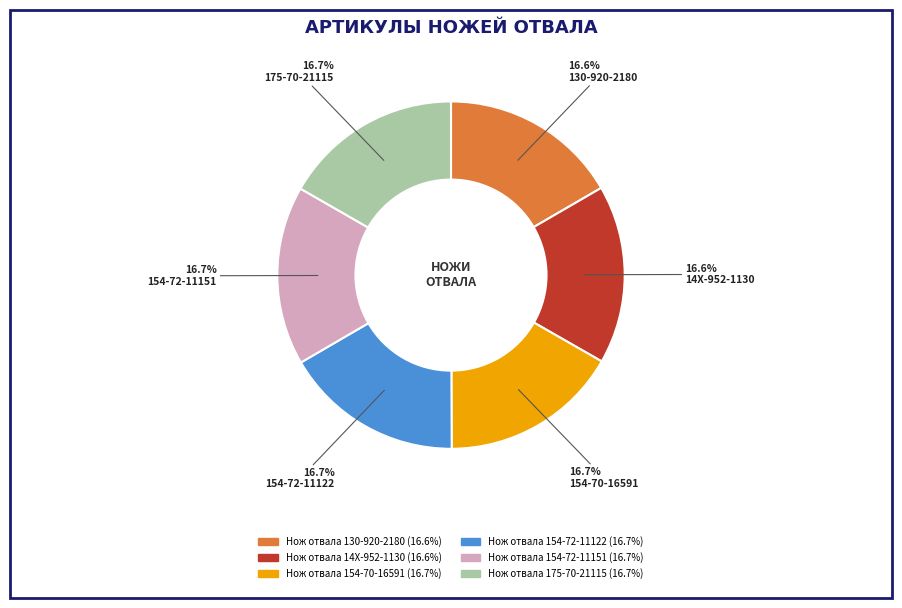

Is it true that Нож отвала 175-70-21115 is 17% of the pie?

True